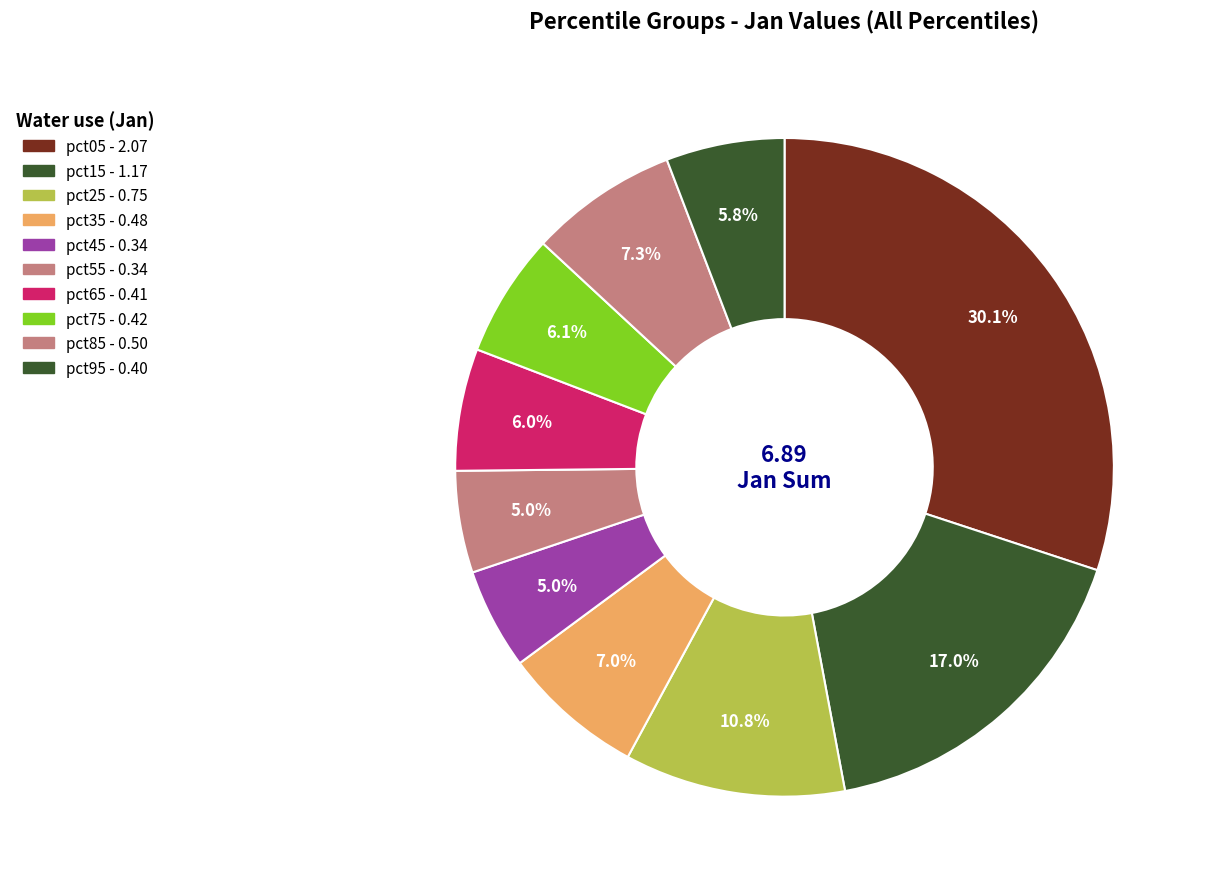

To the nearest percent, what is the combined percentage of pct05 and pct45?

35%